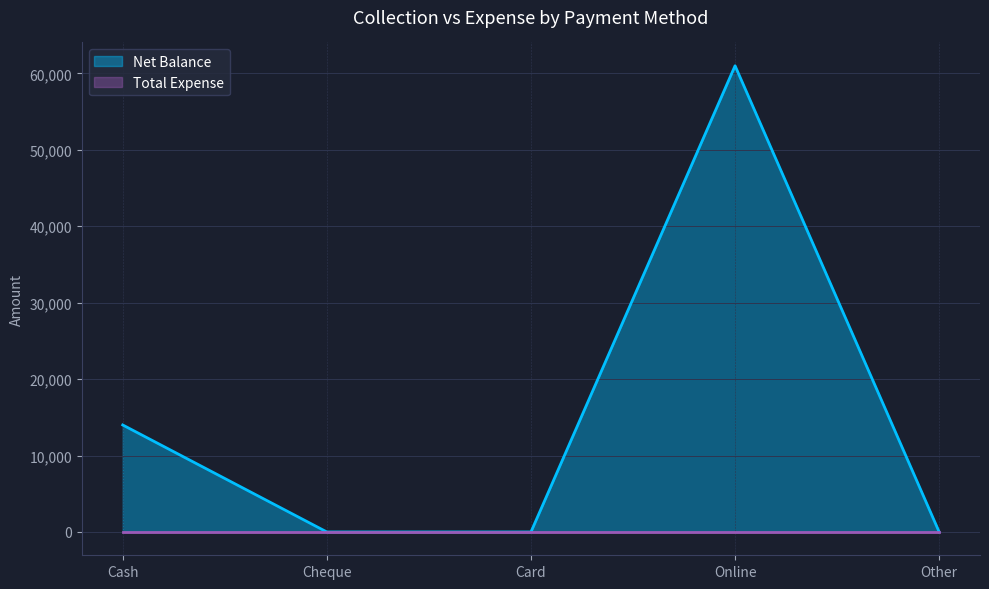

True or false: there are more than 2 points higher than both neighbors.

False